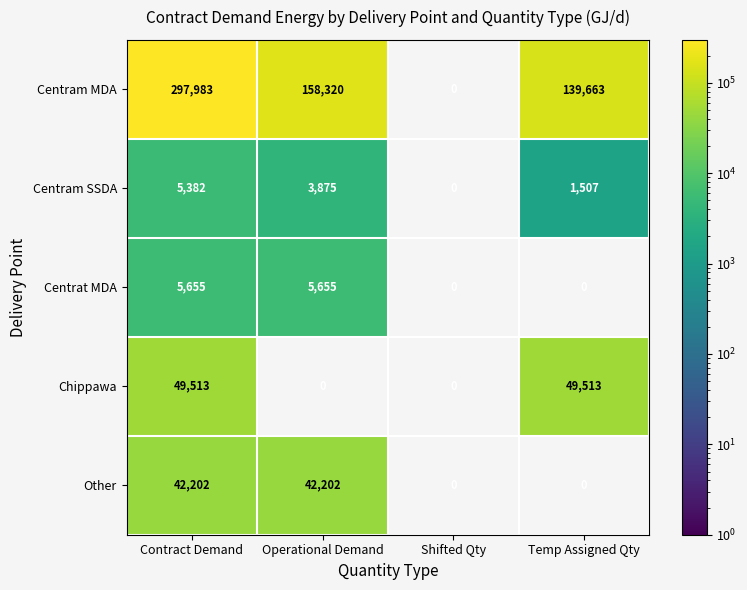

What is the sum of the Centram MDA values at Operational Demand and Temp Assigned Qty?

297983